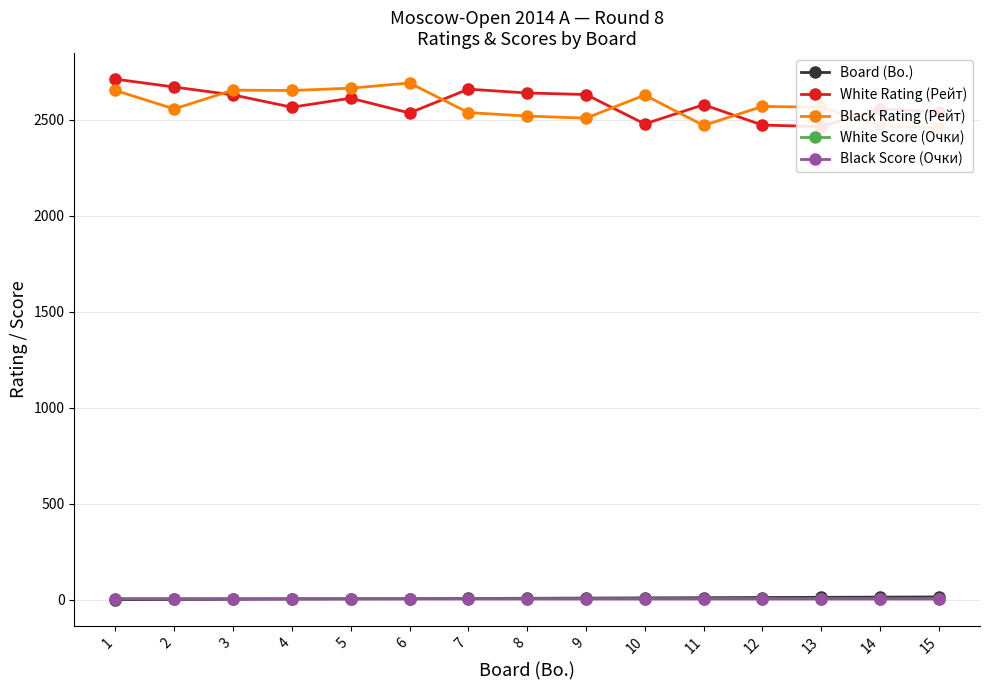

True or false: Black Score (Очки) has a value of 7.9 at 2.

False